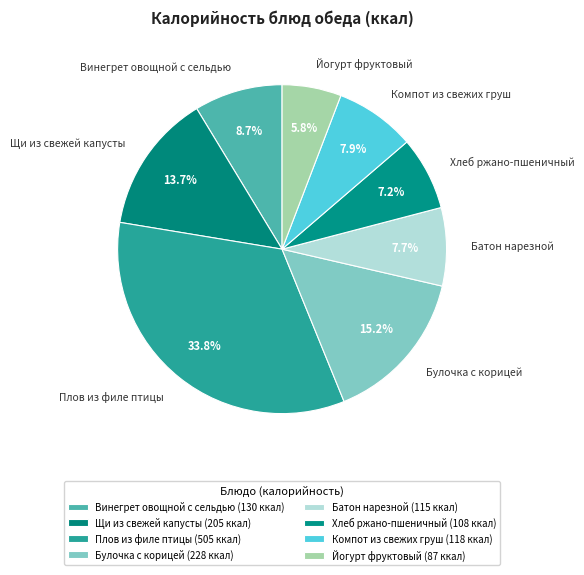

To the nearest percent, what is the average slice percentage?

12%